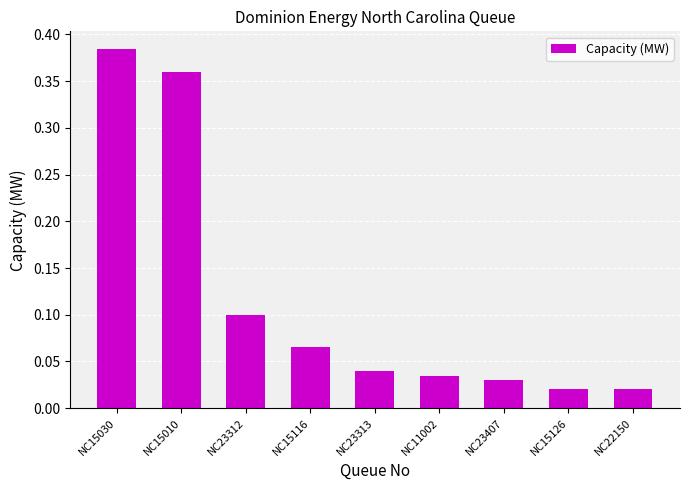

What is the sum of all values?

1.1